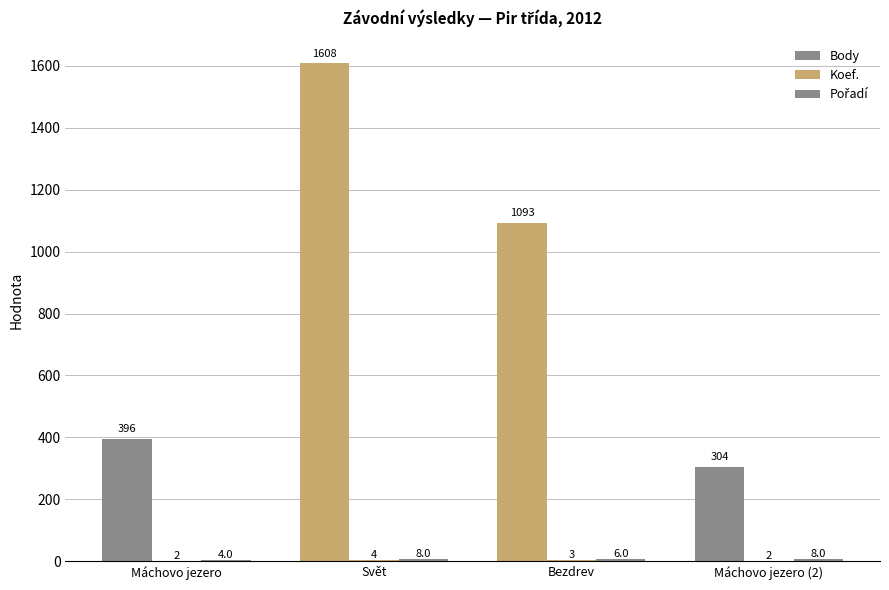

What is the minimum value shown in the chart?

2